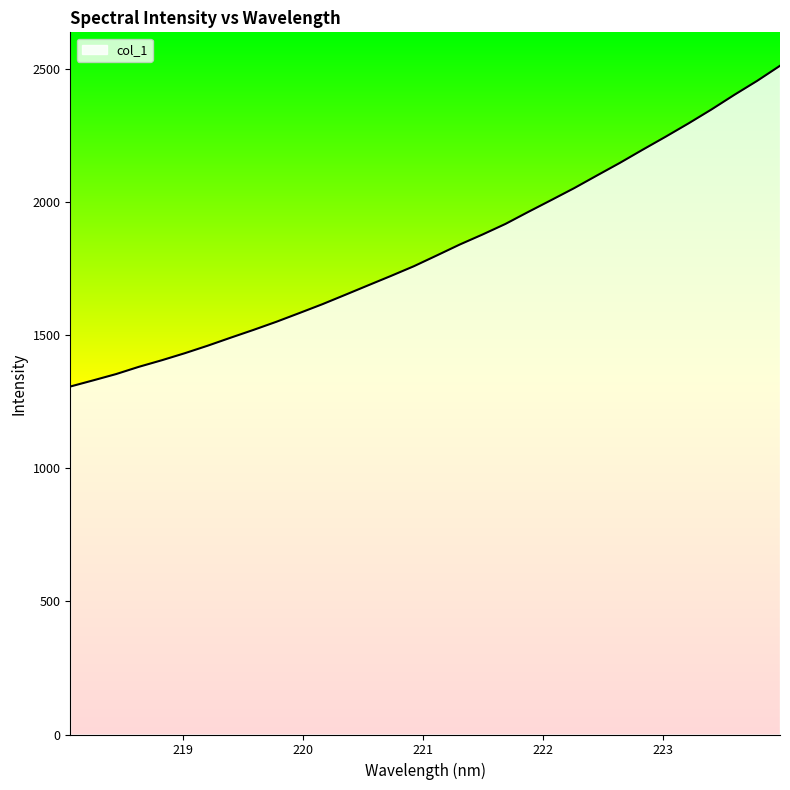

What is the minimum value shown in the chart?

1307.8